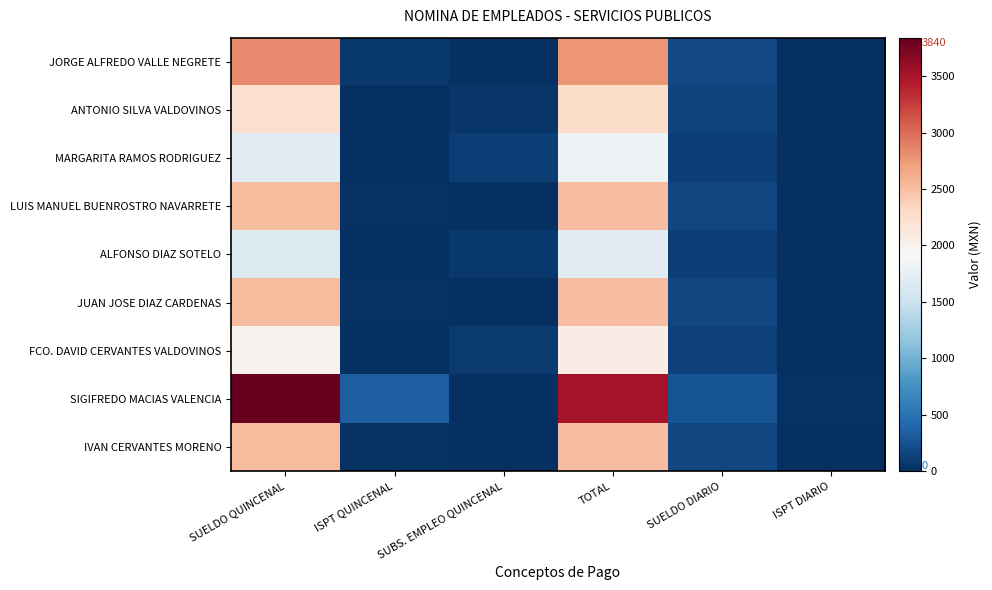

Which series has the largest range (max minus min)?

SIGIFREDO MACIAS VALENCIA